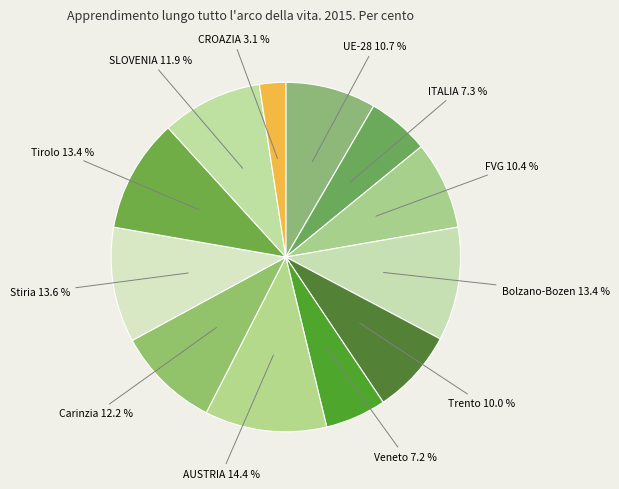

Does CROAZIA account for over 50% of the chart?

No